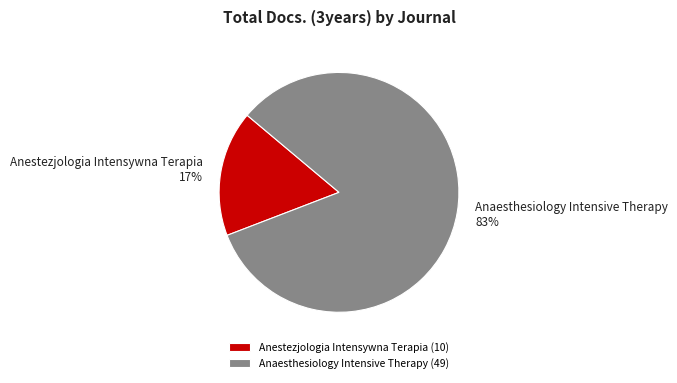

To the nearest percent, what is the difference between the largest and smallest slice percentages?

66%